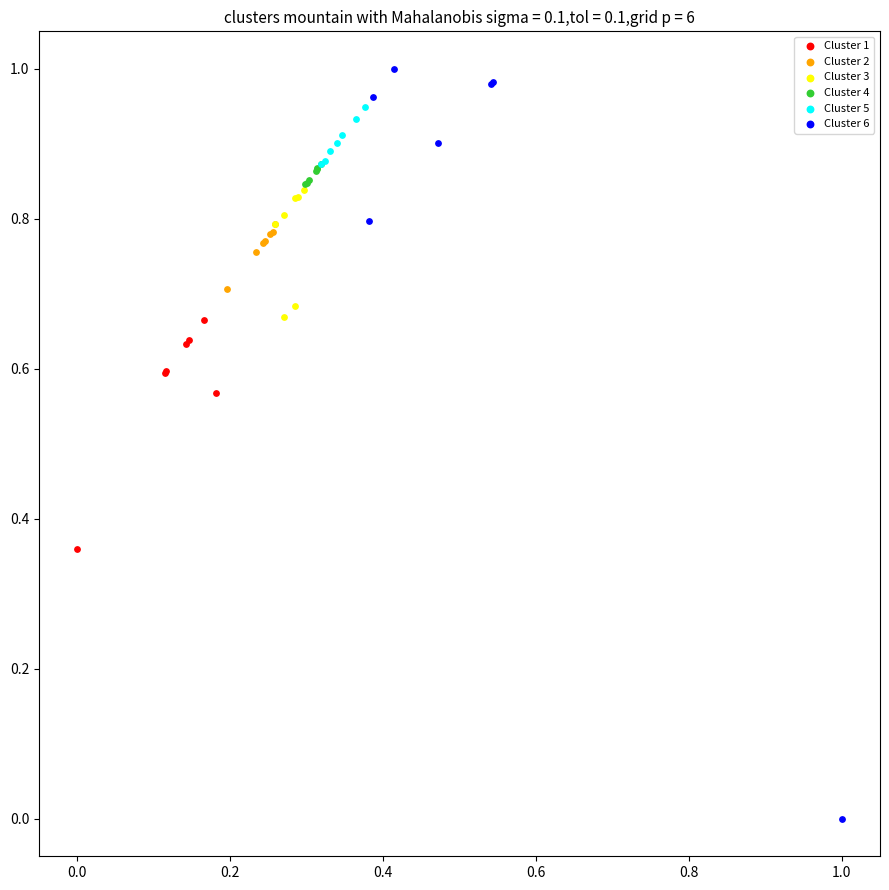

Which series has the largest Y range (max minus min)?

Cluster 6